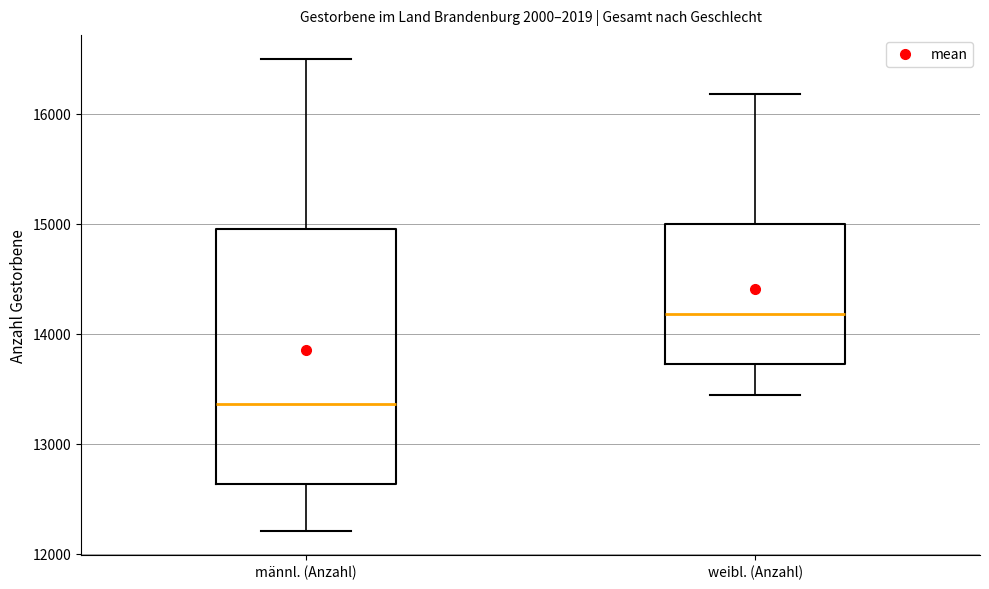

Reading left to right, read every box against the y-axis: the position of its median line, the range the box covers, and the ends of its whiskers. The values are not printed on the chart, so give them approximately, as read against the axis.

männl. (Anzahl): median 13400, box 12600 to 14900, whiskers 12200 to 16500
weibl. (Anzahl): median 14200, box 13700 to 15000, whiskers 13400 to 16200